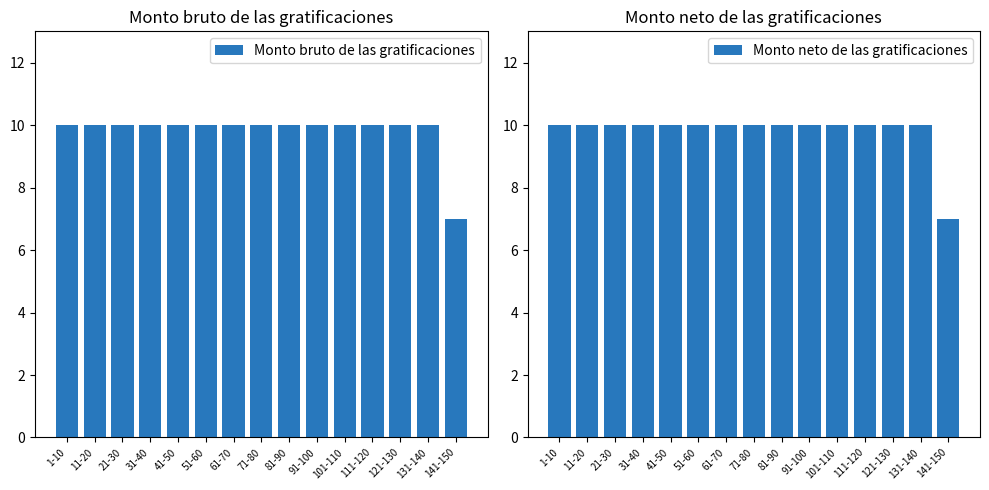

How many bars are there in each group?

2